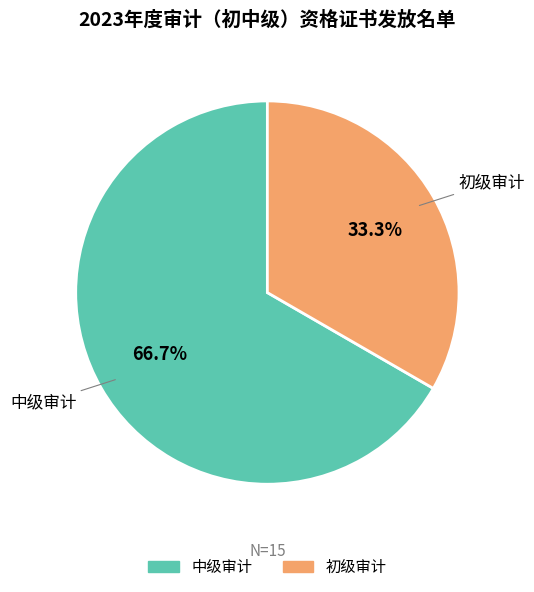

To the nearest percent, what is the difference between the 初级审计 and 中级审计 slice percentages?

33%